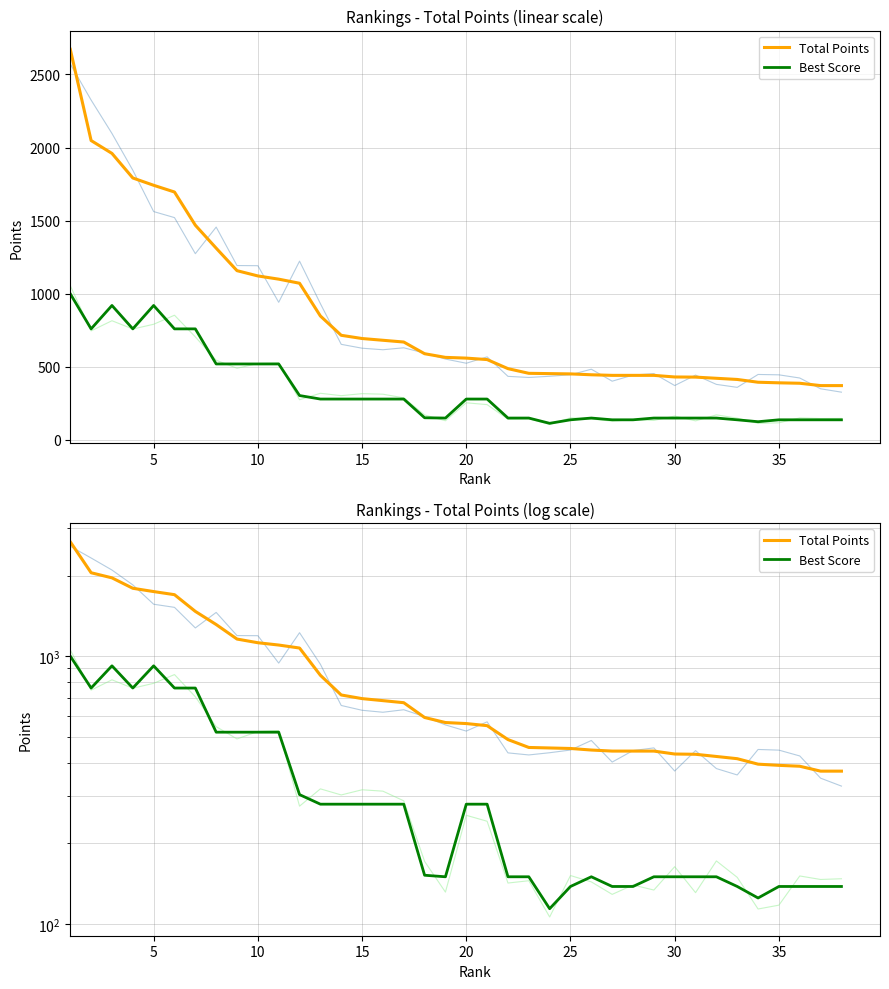

What is the greatest value displayed?

2672